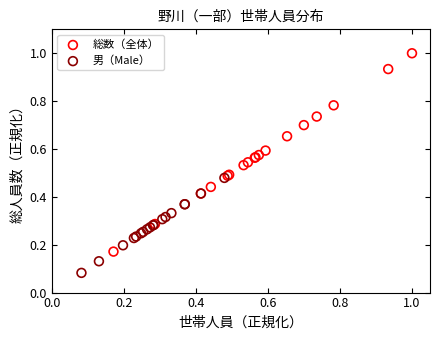

Which series has the largest Y range (max minus min)?

総数（全体）